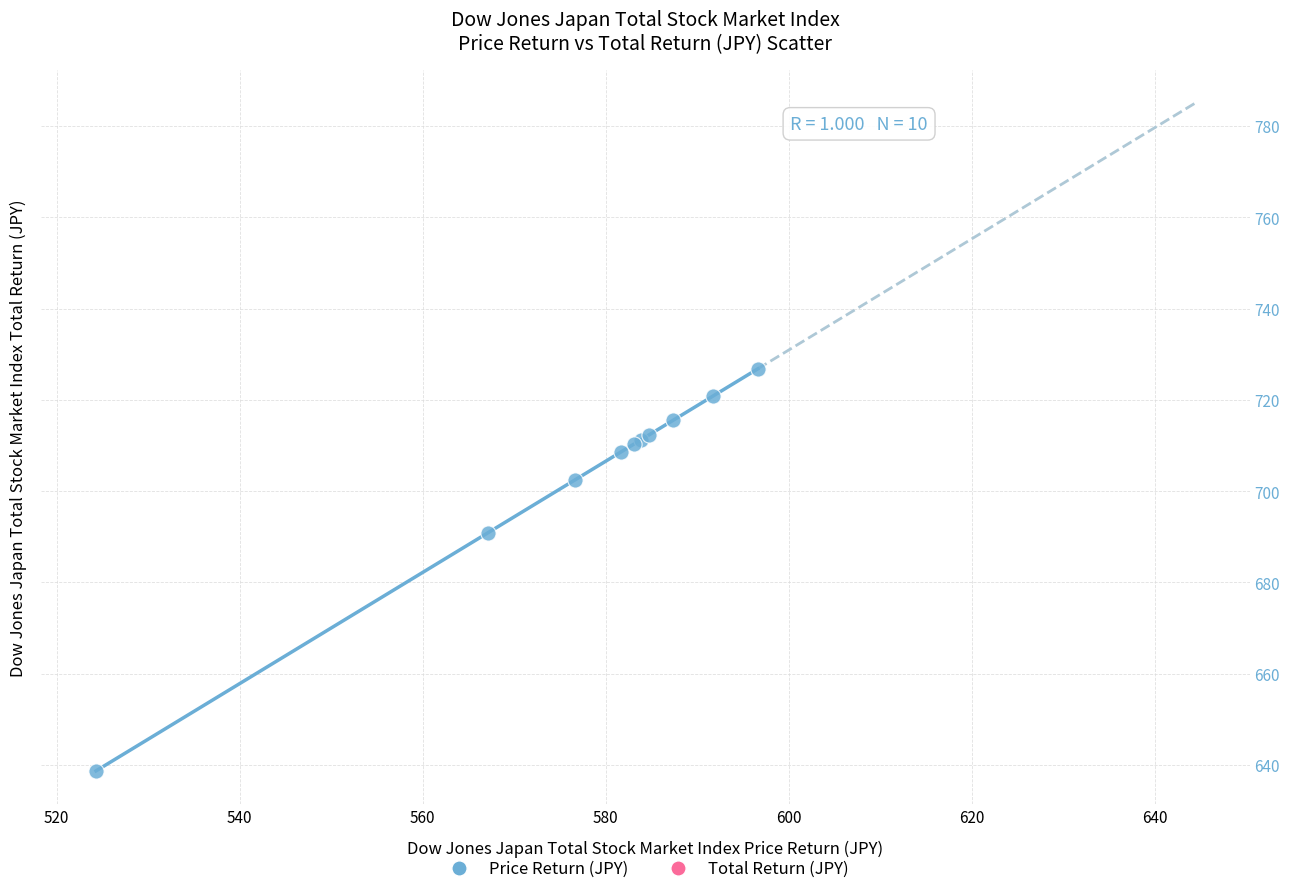

What Y value in the scatter plot is closest to 682?

690.9